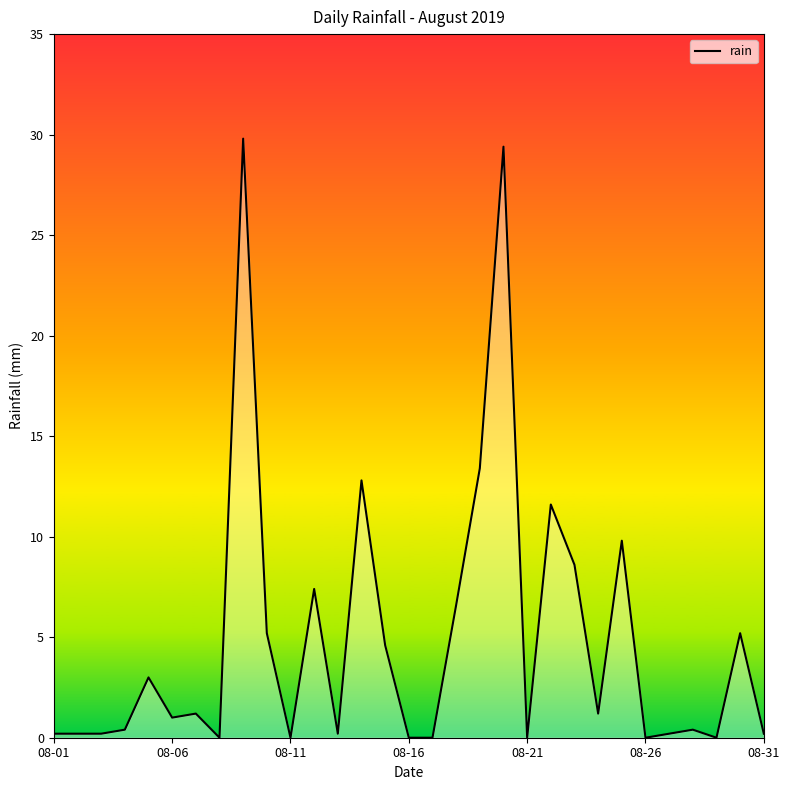

What is the difference between the maximum and minimum values?

29.8